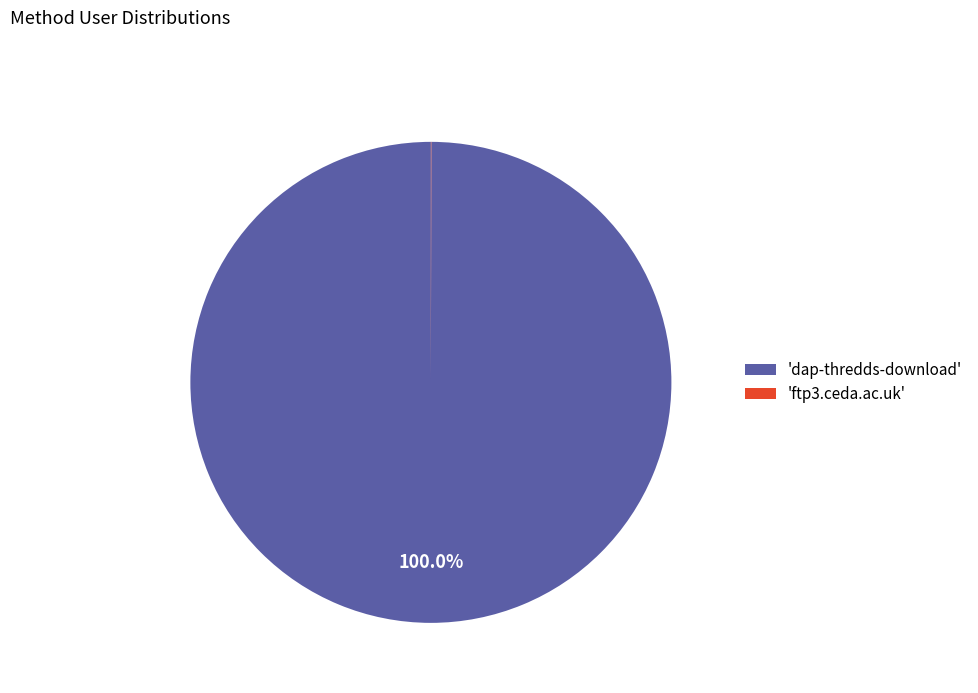

Is there a majority slice in this chart?

Yes